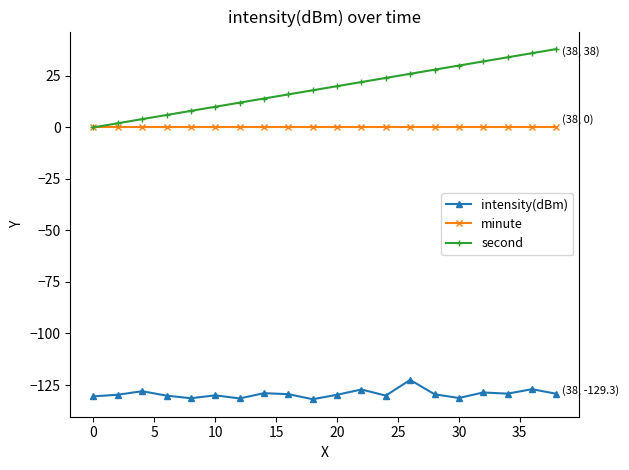

What is the maximum value shown in the chart?

38.0